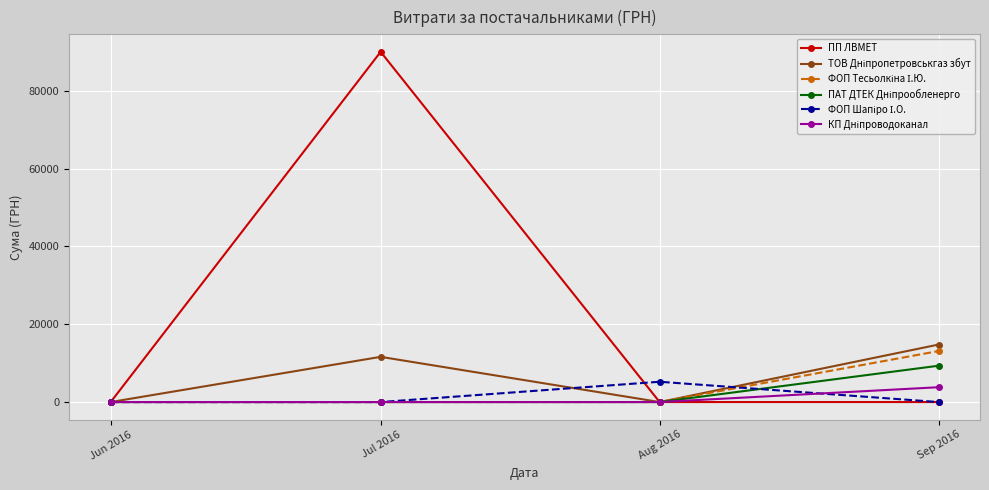

At which category does ПП ЛВМЕТ reach its first local peak?

Jul 2016